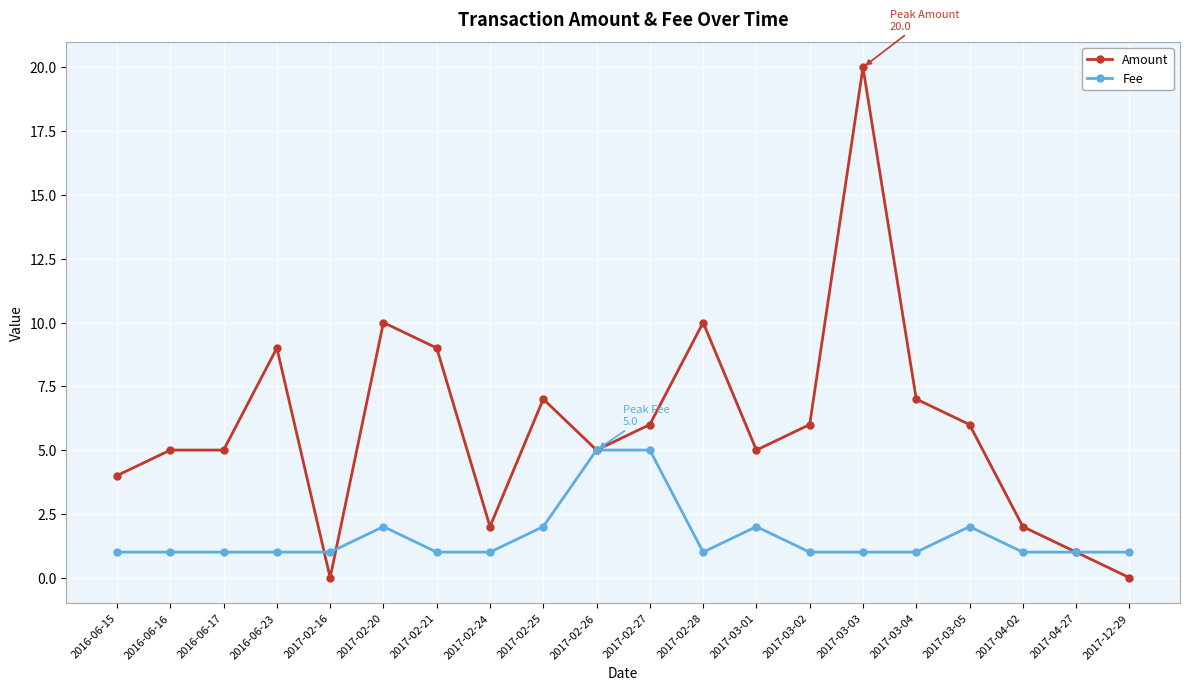

Which label corresponds to the largest value in the chart?

2017-03-03